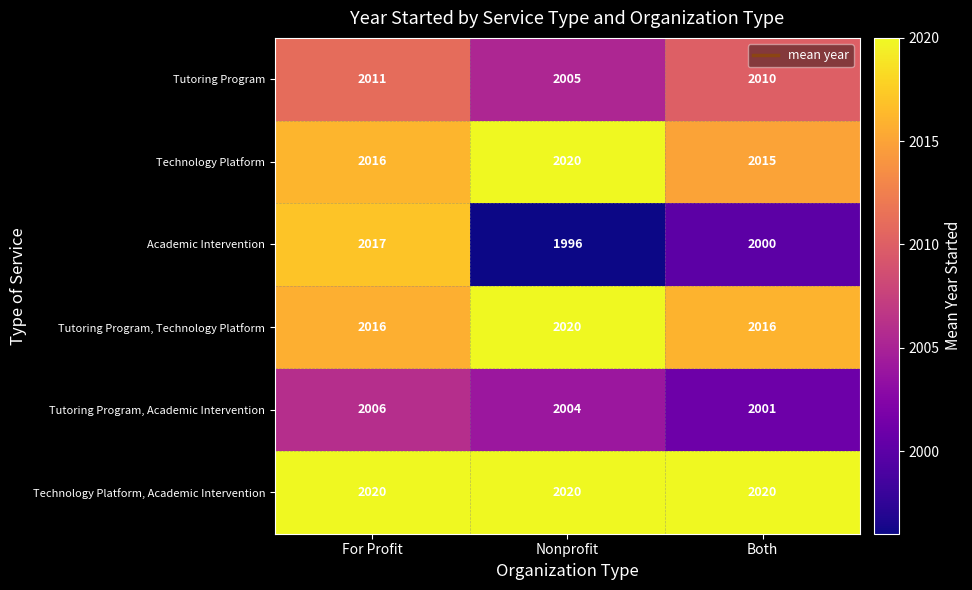

The Technology Platform series shows 2020 at Nonprofit. True or false?

True